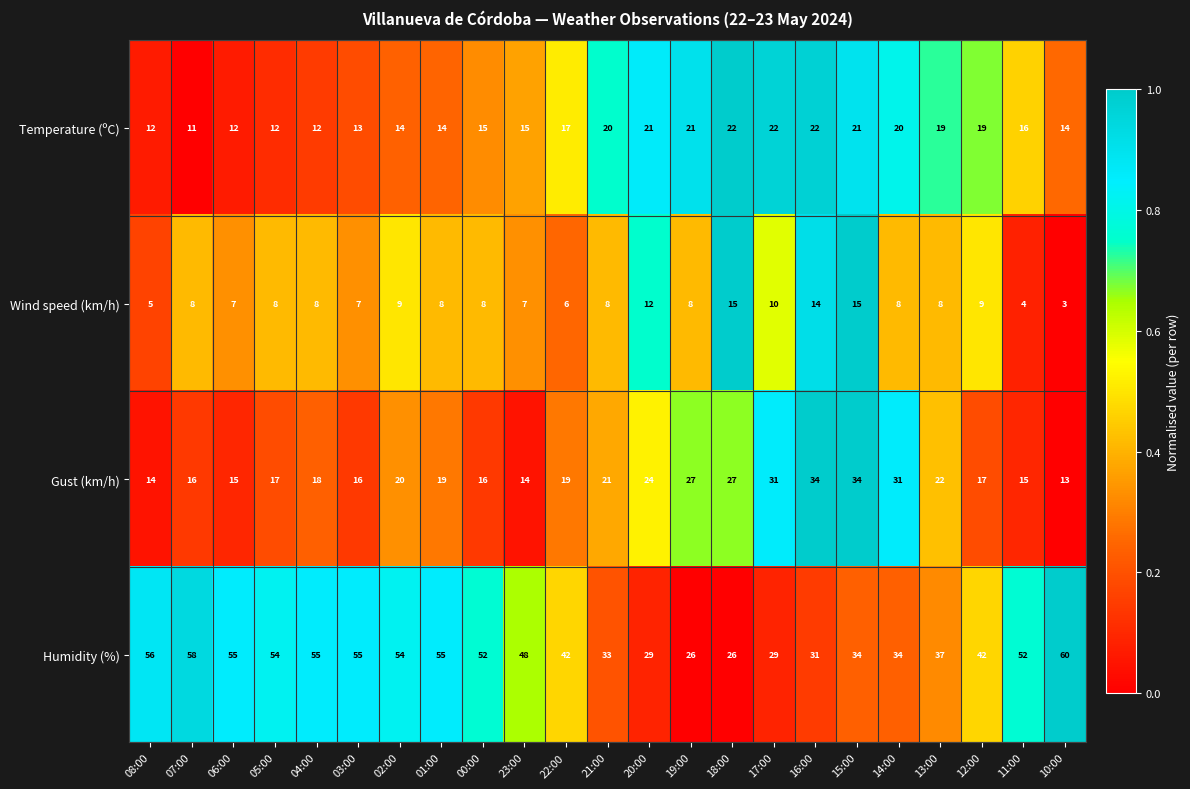

Rank the series at 11:00 from lowest to highest value.

Wind speed (km/h), Gust (km/h), Temperature (ºC), Humidity (%)